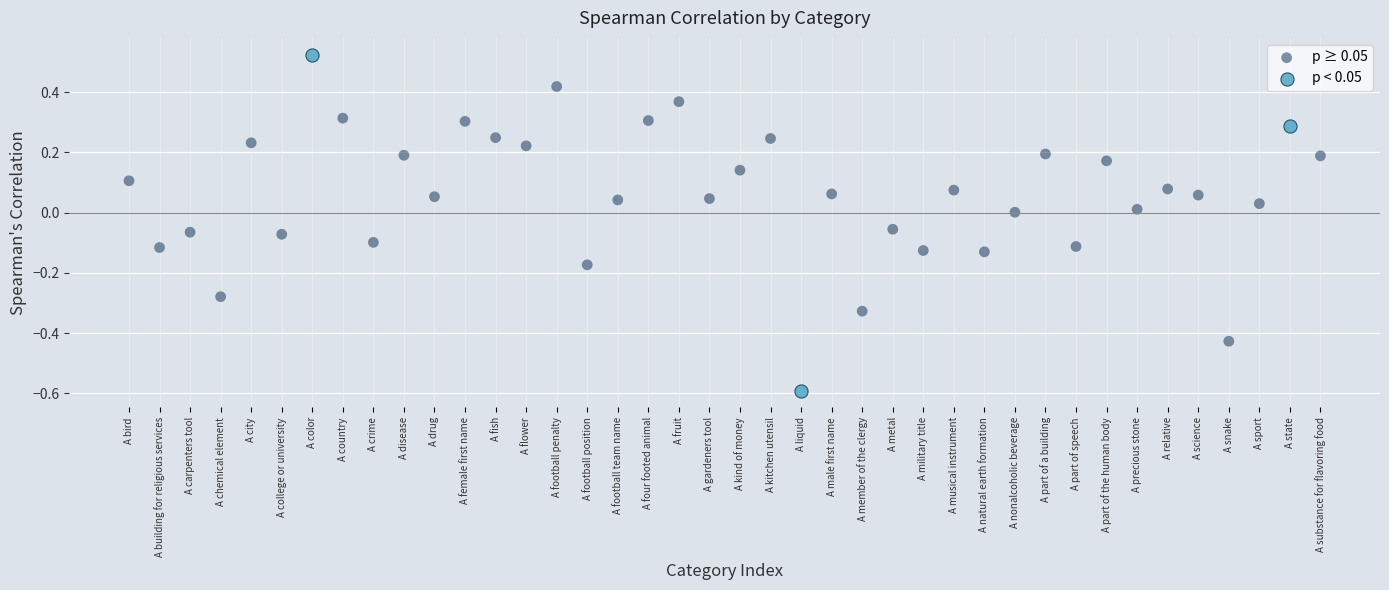

Which series contains the lowest Y value?

p < 0.05